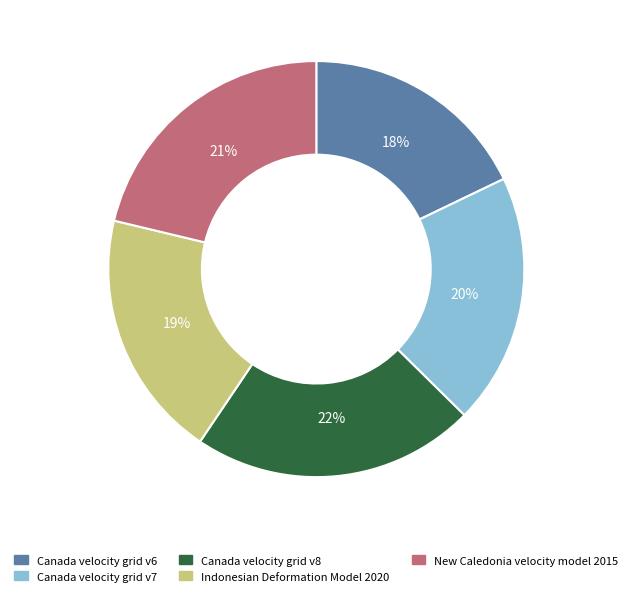

What is the smallest slice in the pie chart?

Canada velocity grid v6